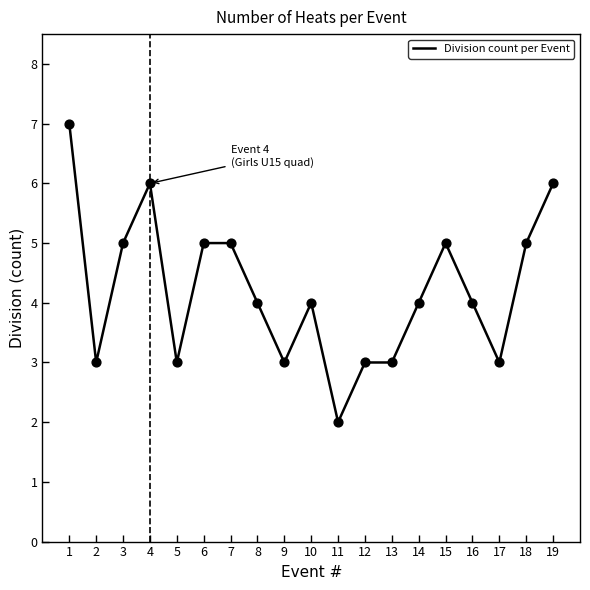

Approximately how many times larger is the value at 13 compared to 7?

0.6